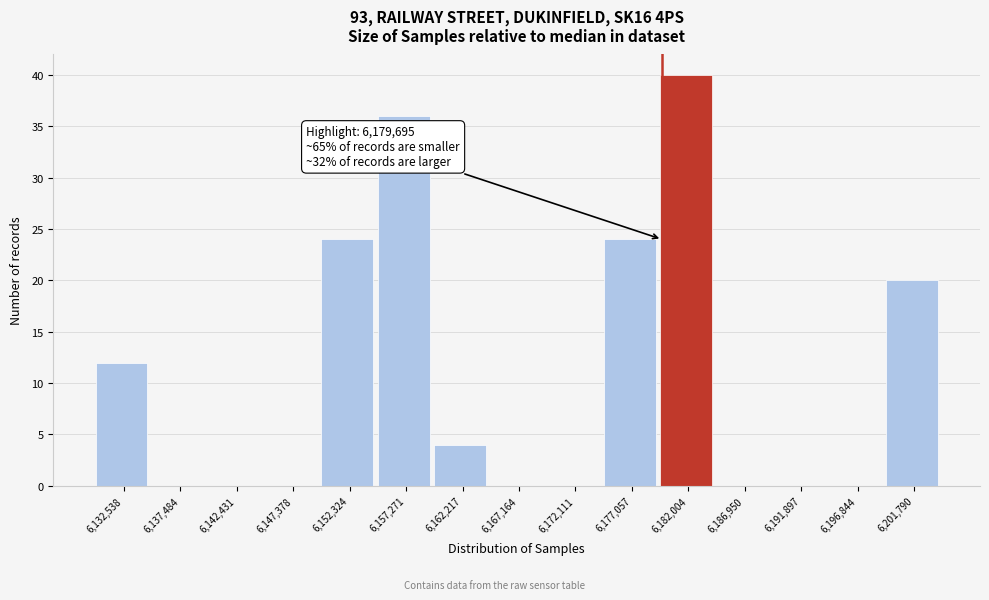

Over which range of the x-axis is the bar tallest?

6179500 to 6184500